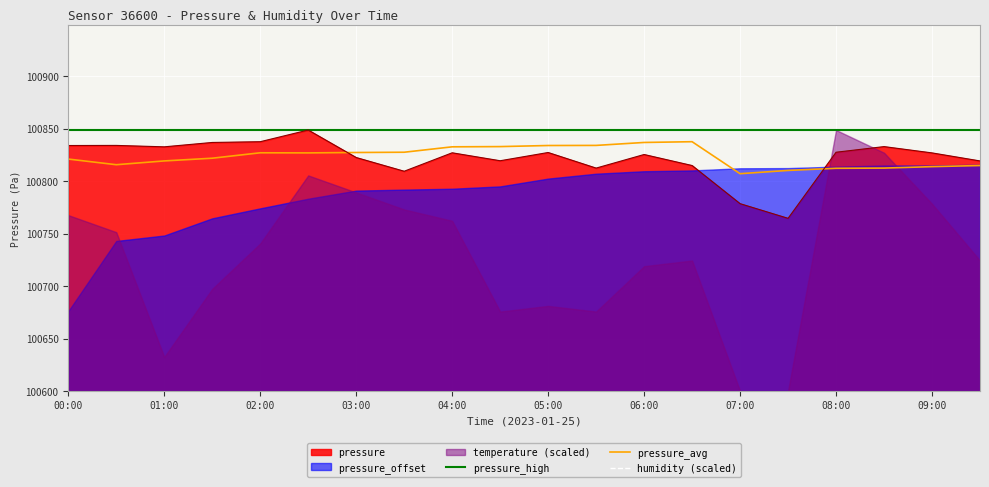

What value does the pressure series have at 01:00?

100832.6